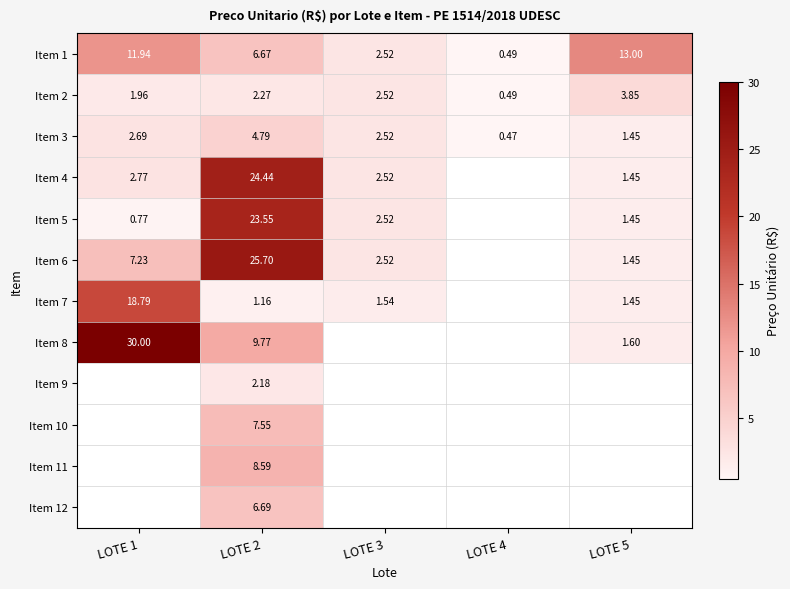

What is the difference between the second highest and minimum values in the Item 2 series?

2.0